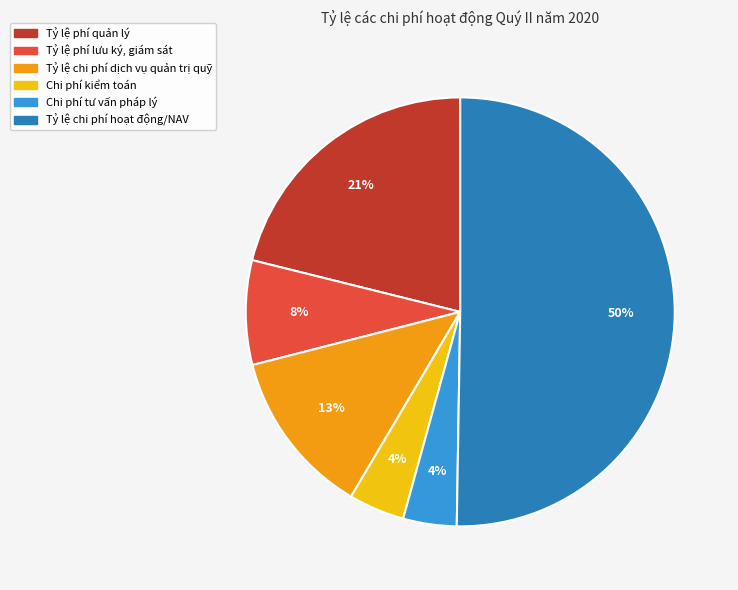

Which category accounts for the majority?

Tỷ lệ chi phí hoạt động/NAV